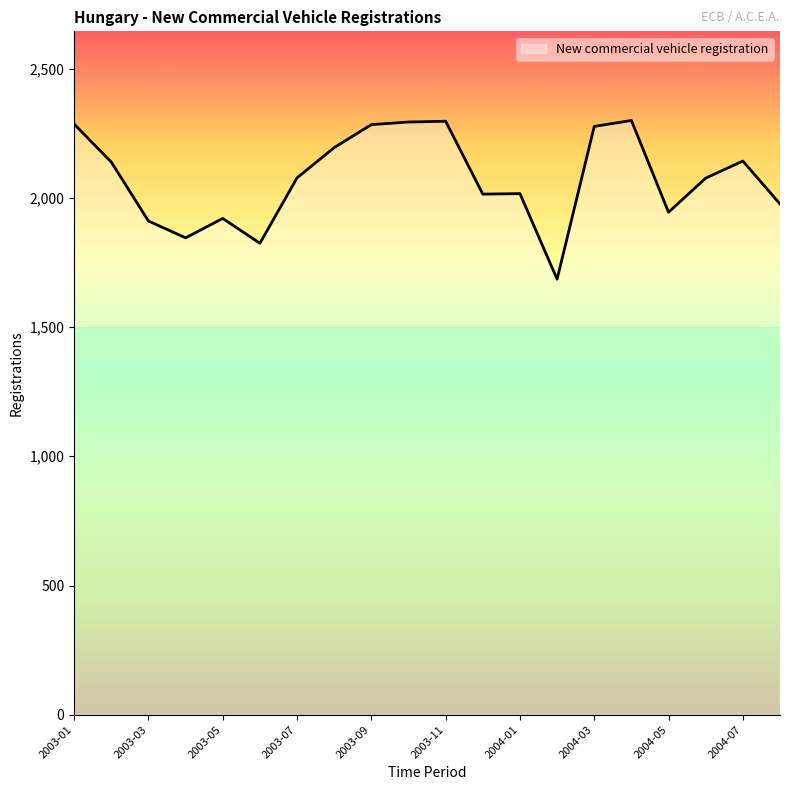

Does the chart have visible grid lines?

No